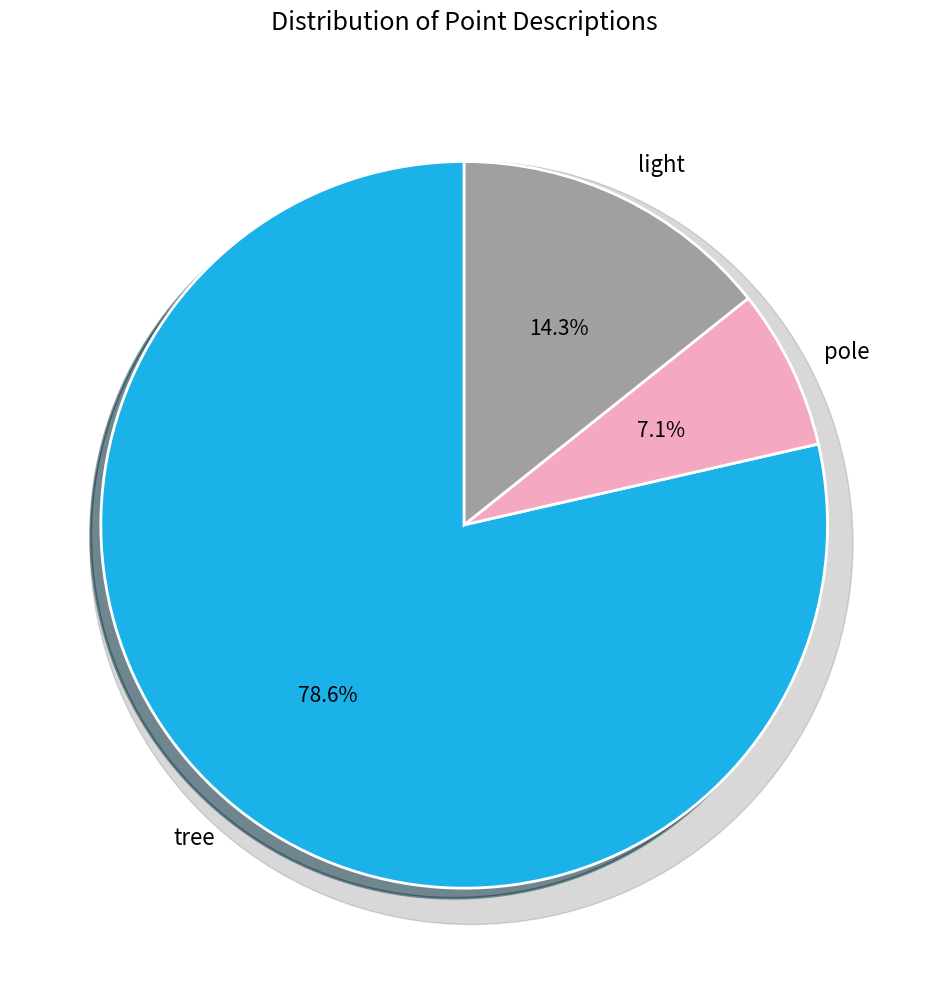

To the nearest percent, what is the difference between the tree and pole slice percentages?

71%